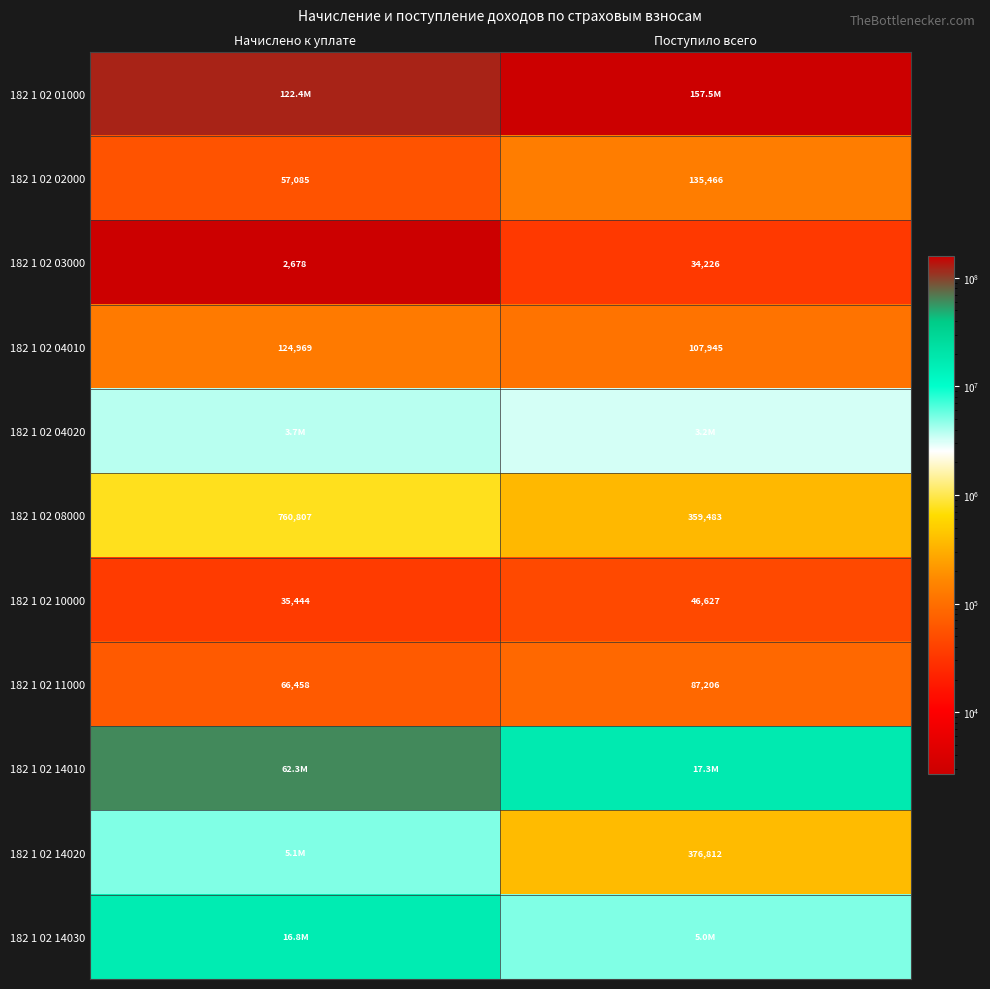

Where is 182 1 02 10000 nearest to the value 41035?

Начислено к уплате